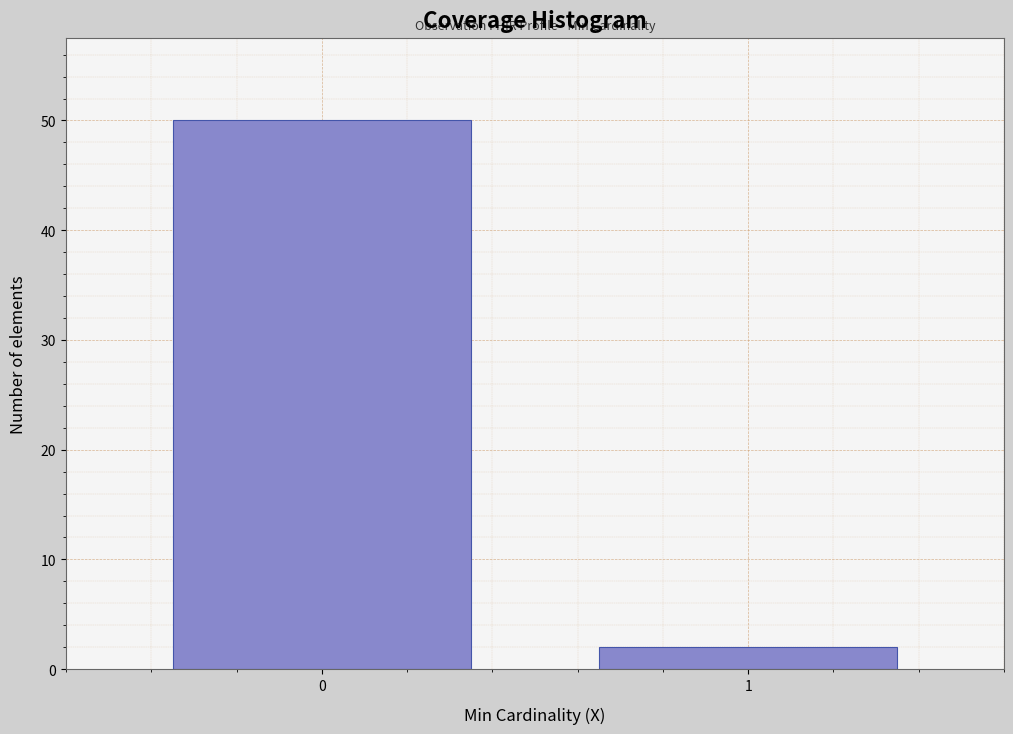

Reading left to right, transcribe all the data shown in this chart.

50	2